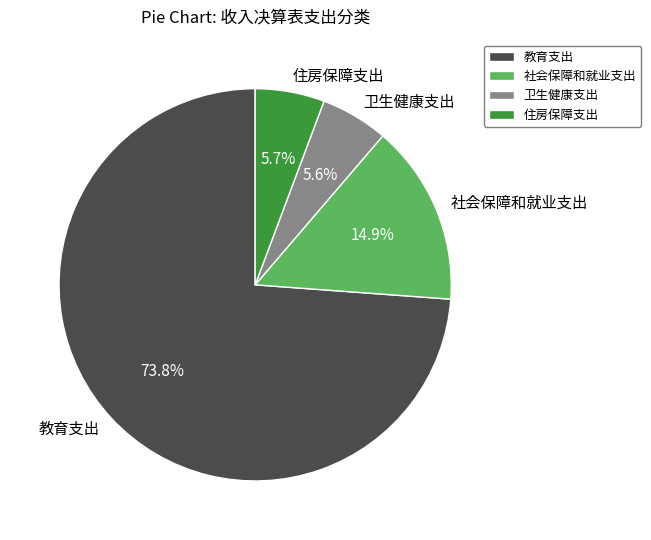

Is it true that 卫生健康支出 is 6% of the pie?

True